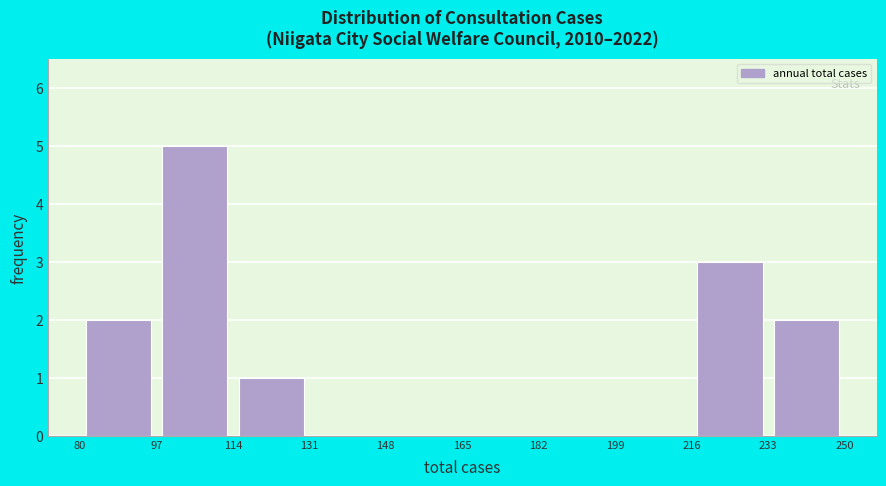

Reading left to right, list every bar in this chart as the range it spans on the x-axis followed by its height. The values are not printed on the chart, so give them approximately, as read against the axis.

80 to 97: 2
97 to 114: 5
114 to 131: 1
131 to 148: 0
148 to 165: 0
165 to 182: 0
182 to 199: 0
199 to 216: 0
216 to 233: 3
233 to 250: 2